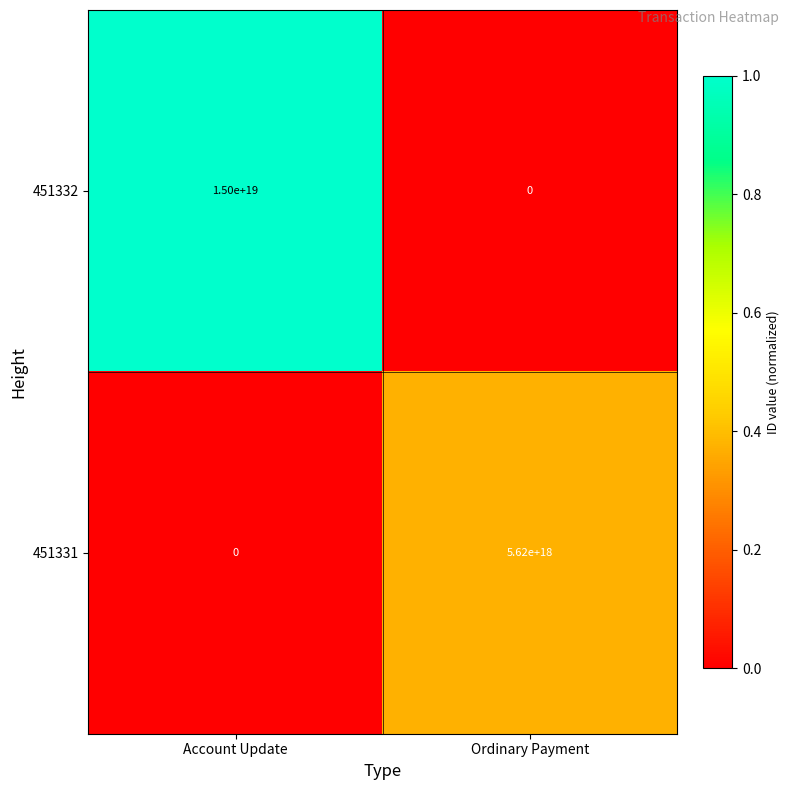

At how many categories does at least one series exceed 0?

2